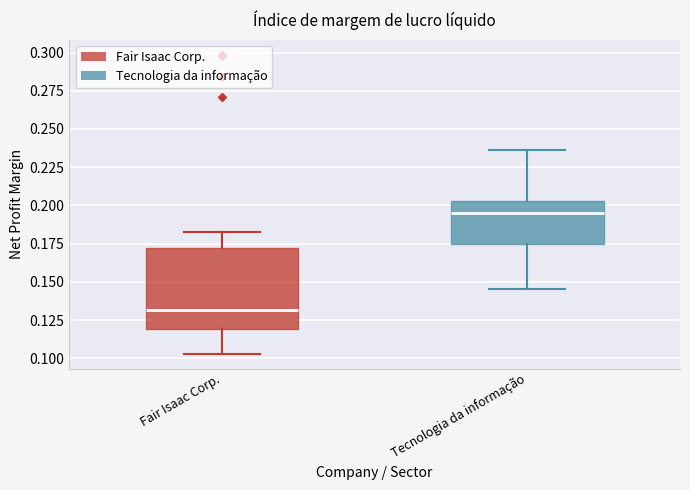

Where does the upper whisker of the box for Fair Isaac Corp. end on the y-axis? The values are not printed on the chart, so give them approximately, as read against the axis.

0.185